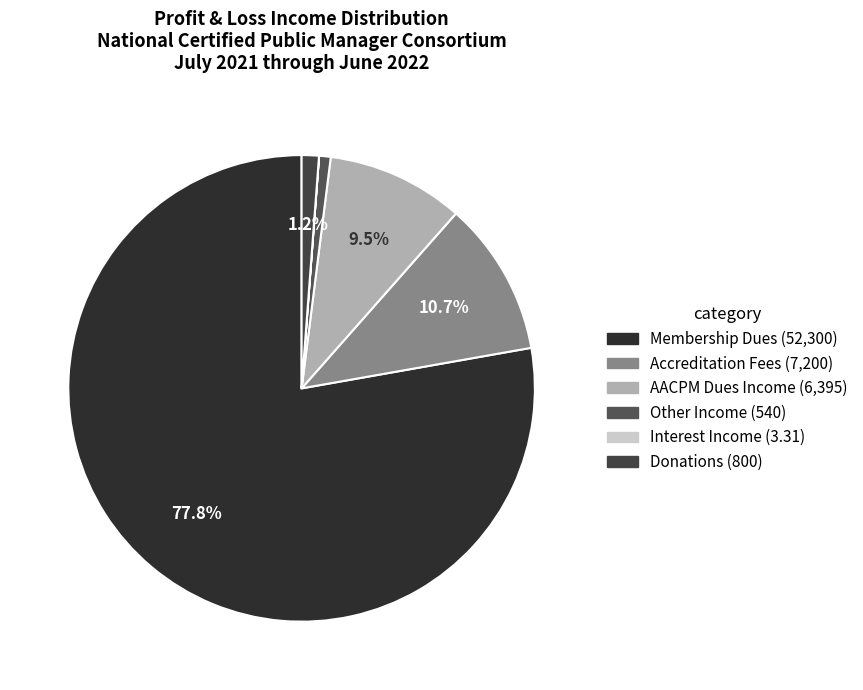

Which has a higher value, Other Income or Accreditation Fees?

Accreditation Fees